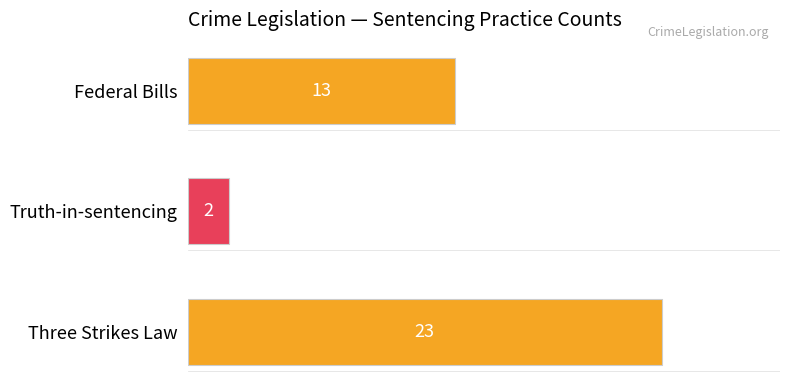

What is the greatest value displayed?

23